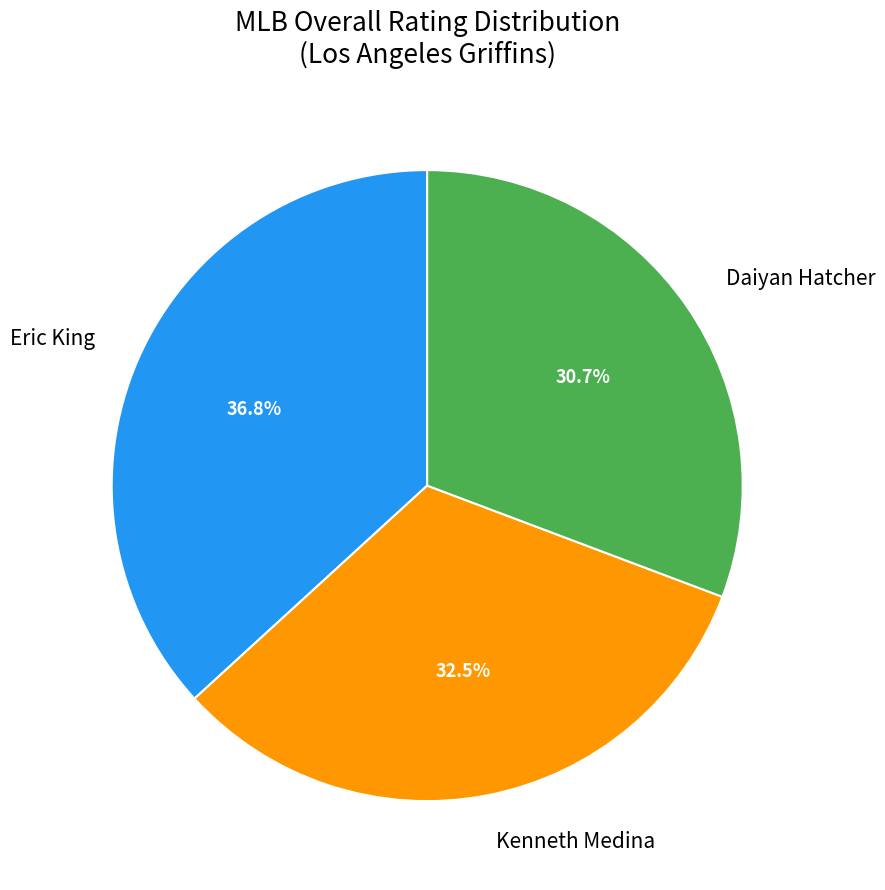

Is the sum of Kenneth Medina and Eric King greater than half?

Yes